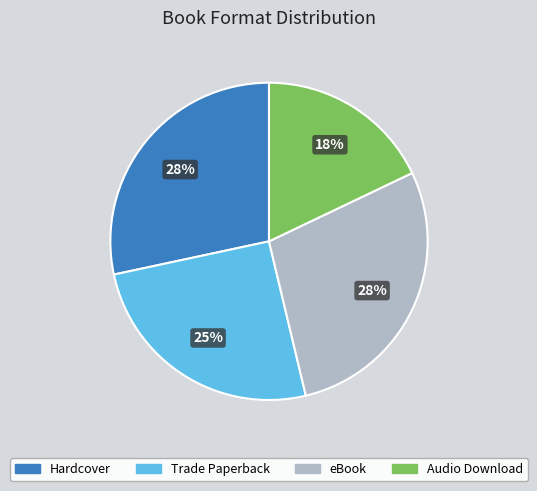

The Hardcover slice represents 18% of the pie. True or false?

False